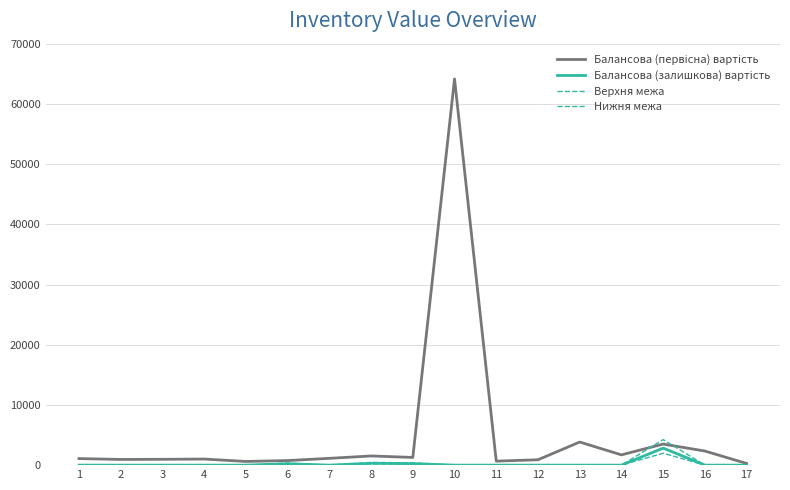

Which series has the widest spread of values?

Балансова (первісна) вартість